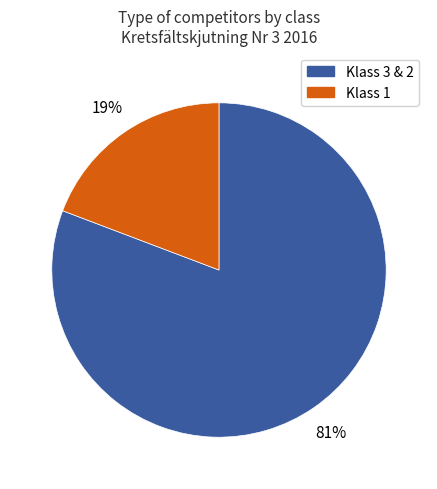

Is there any slice that represents more than half of the pie?

Yes